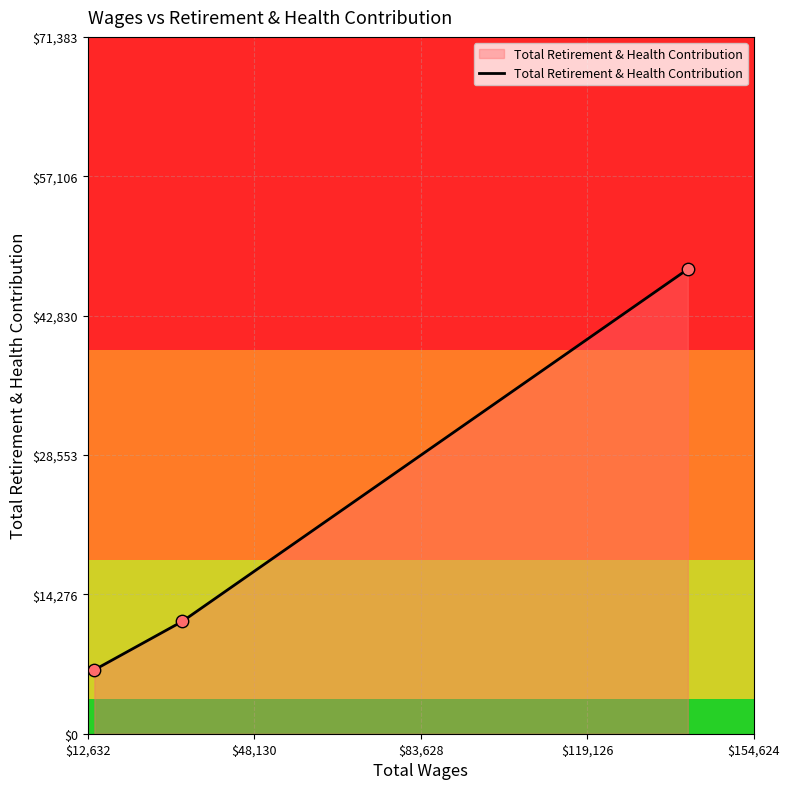

What is the change in value from 32777.0 to 14036.0?

-4961